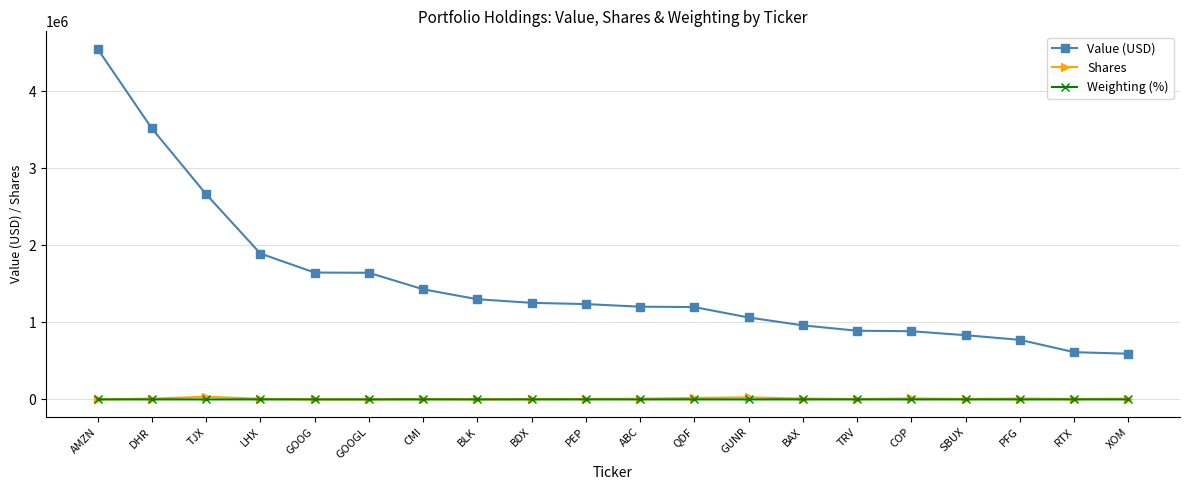

What is the difference between the Value (USD) values at XOM and AMZN?

3955000.0